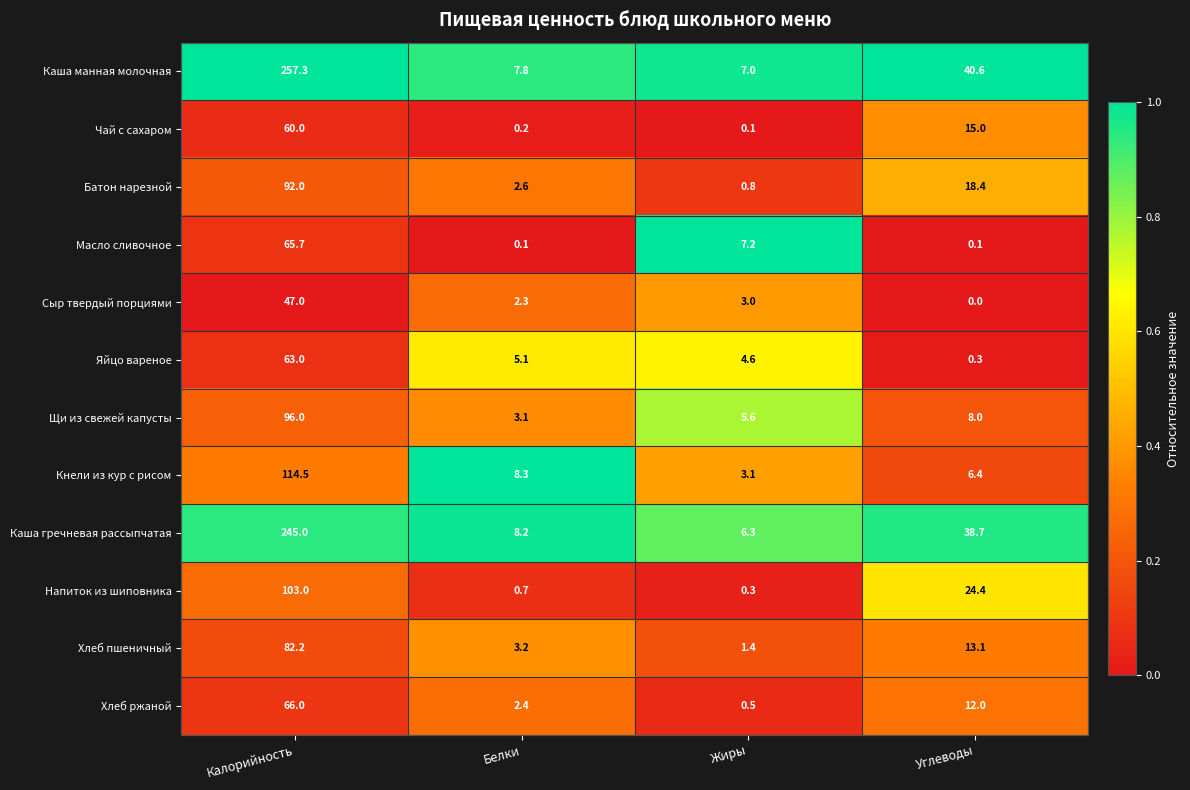

The value of Яйцо вареное at Белки is 9.1. True or false?

False